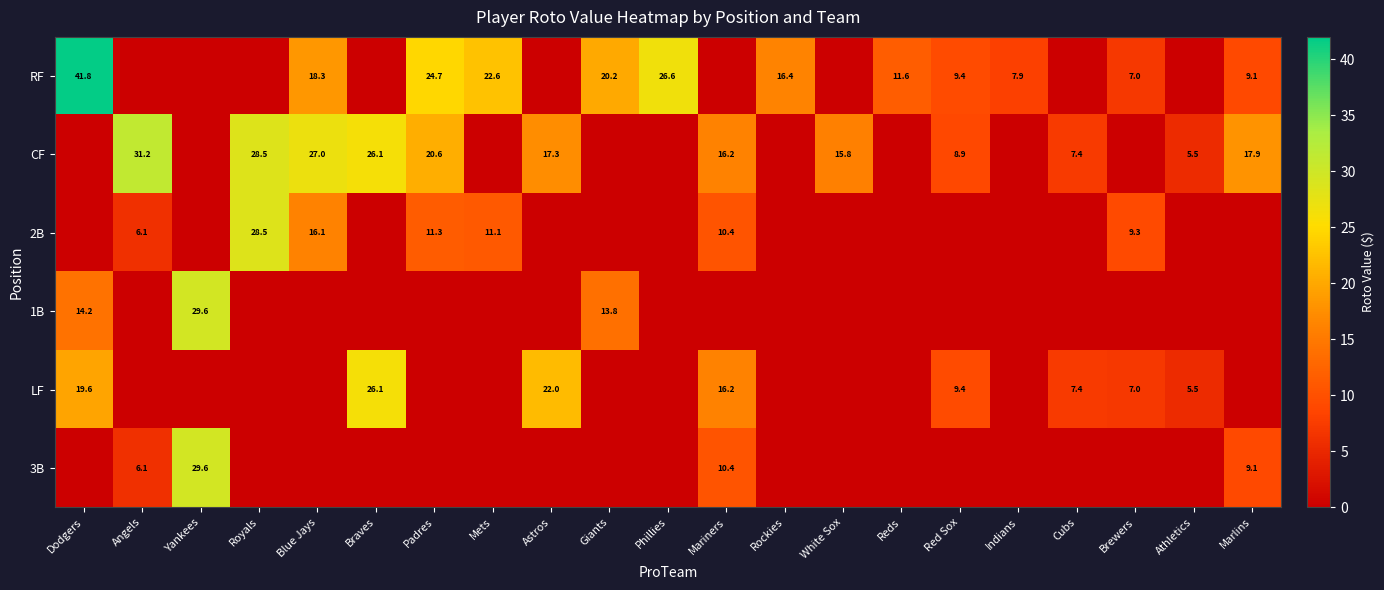

Is the value of CF at Blue Jays greater than the value of 2B at Mariners?

Yes